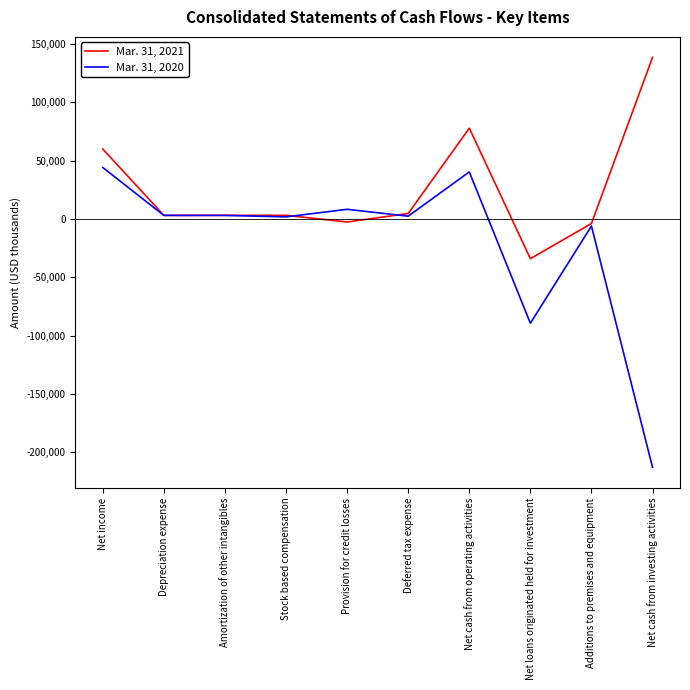

List the series in order of their overall mean, highest first.

Mar. 31, 2021, Mar. 31, 2020